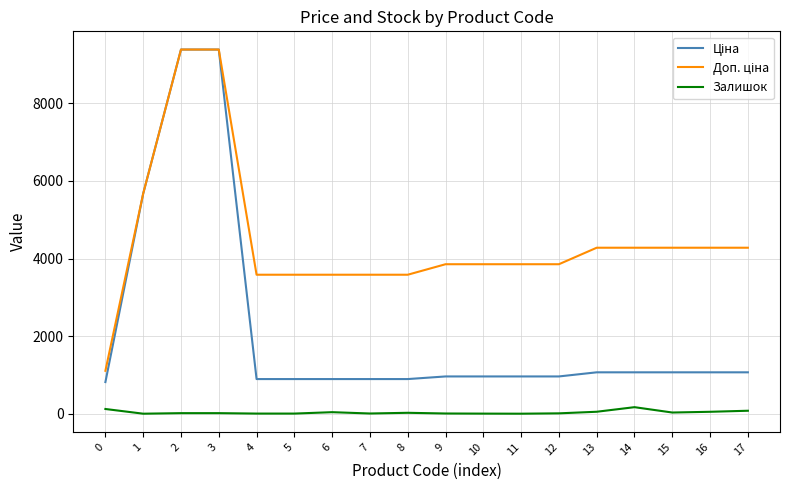

What is the greatest value displayed?

9384.0